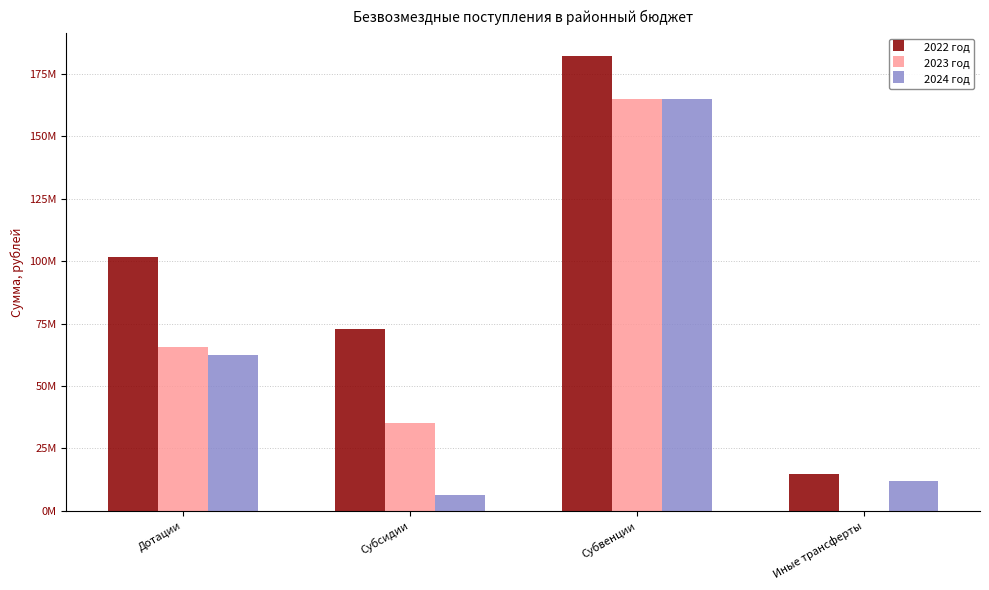

What are all the series names shown in the legend?

2022 год, 2023 год, 2024 год